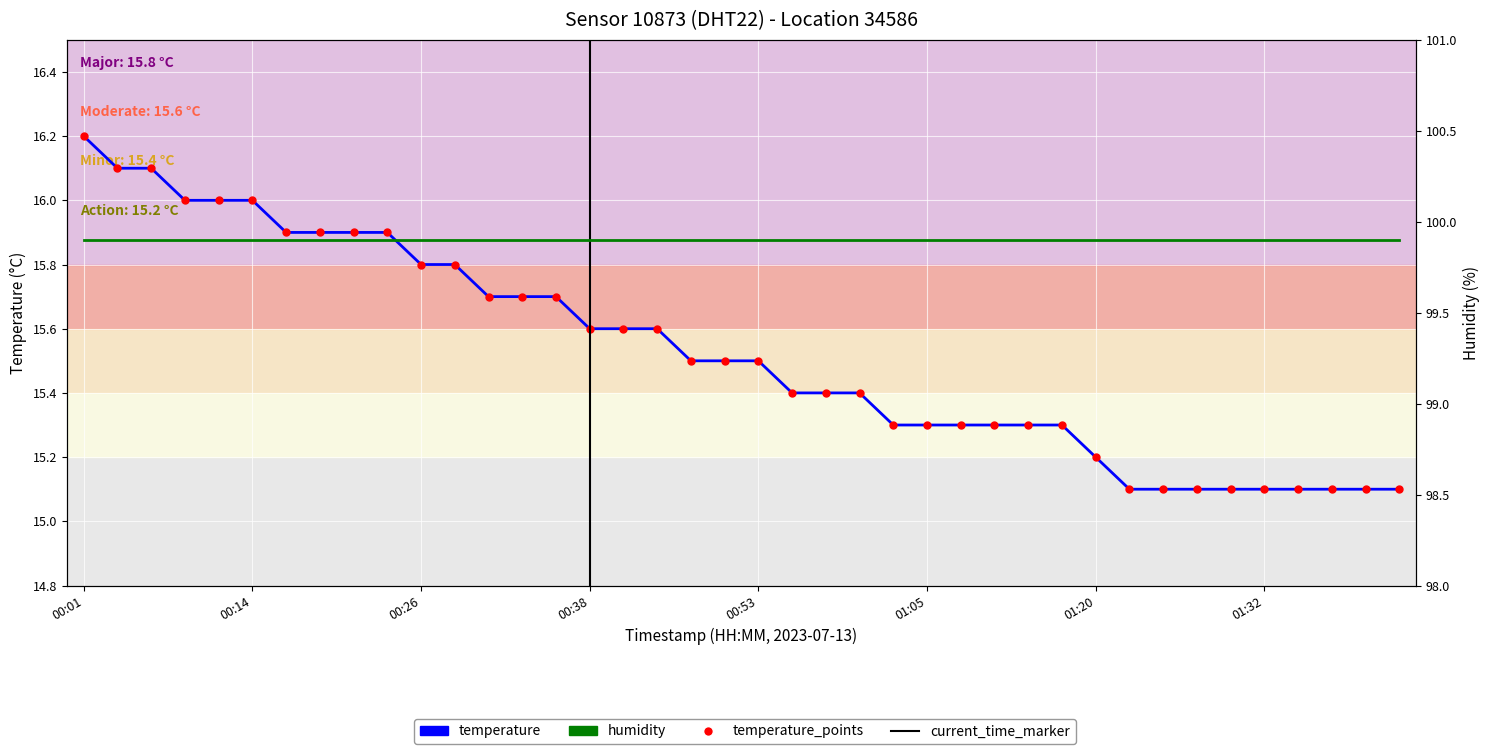

Is the value of temperature_points at 17 greater than the value of temperature at 00:38?

No